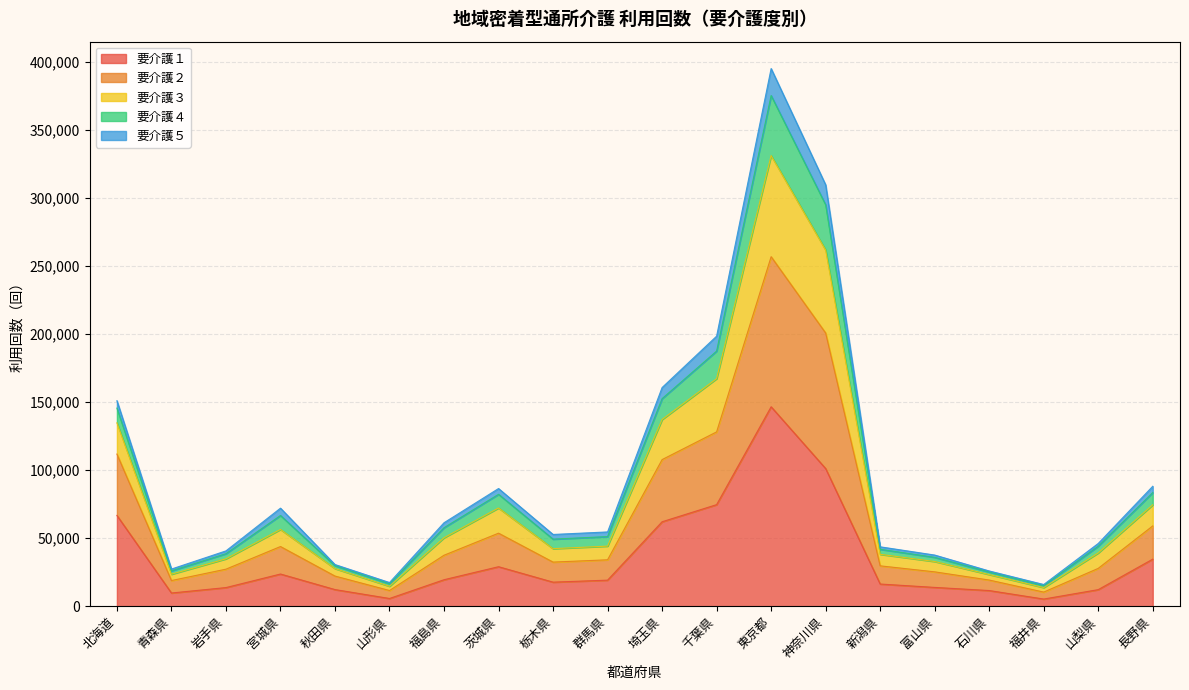

What is the label of the 12th point from the left?

千葉県